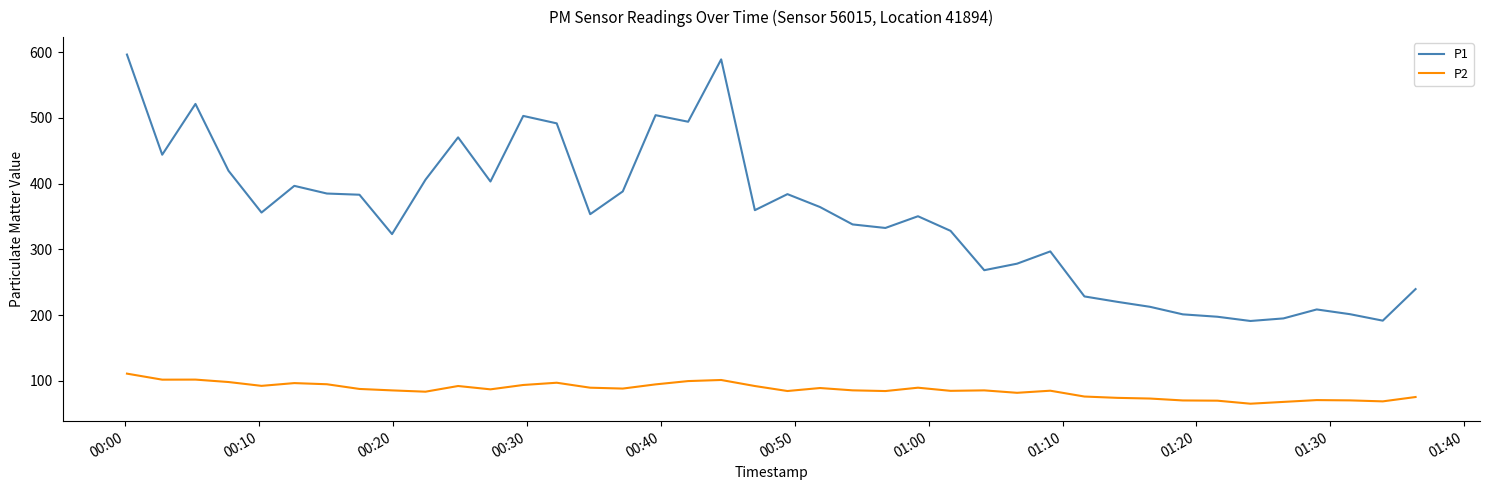

True or false: P1 and P2 intersect in this chart.

False